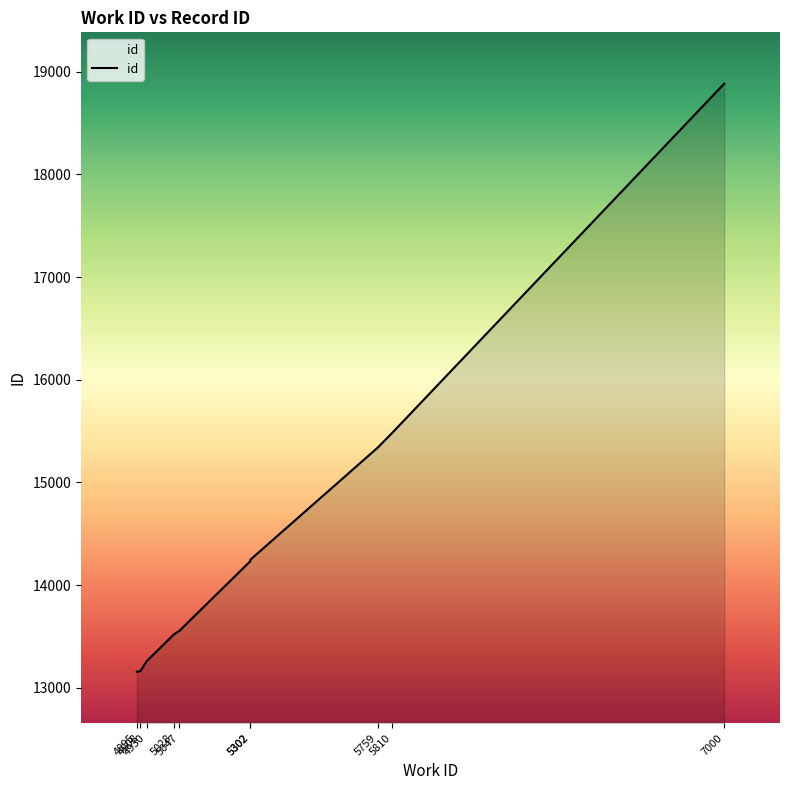

What is the value of the 3rd point from the left?

13259